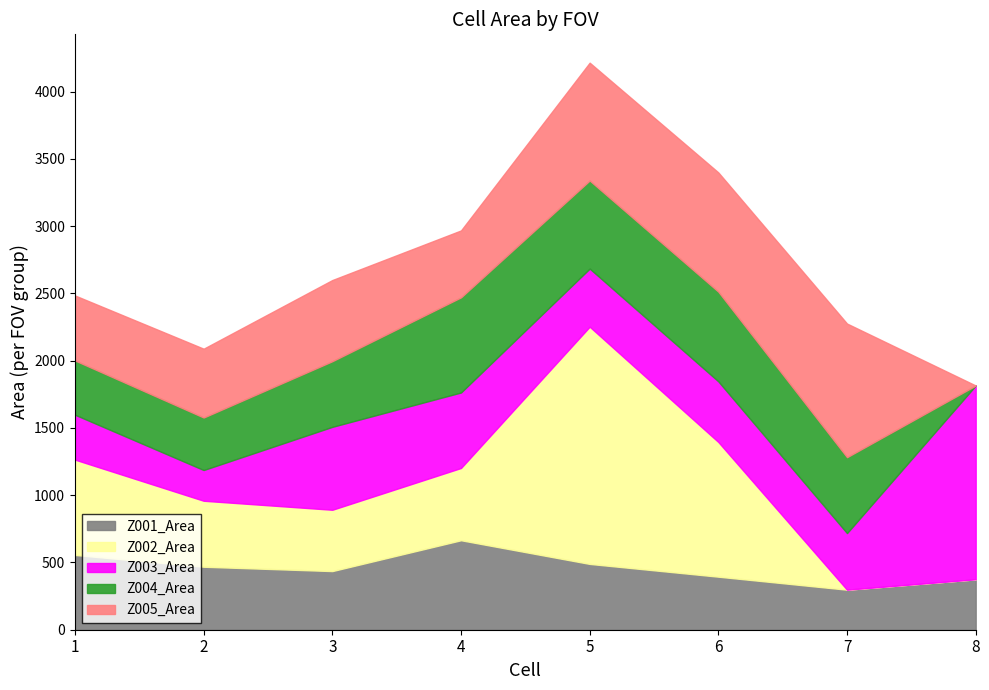

True or false: Z005_Area has a value of 993.2 at 7.

True